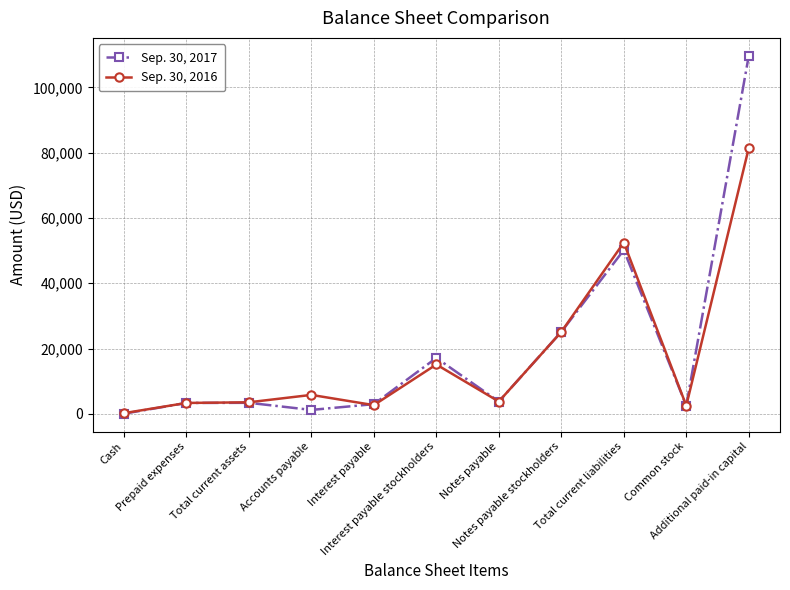

Which series has the widest spread of values?

Sep. 30, 2017